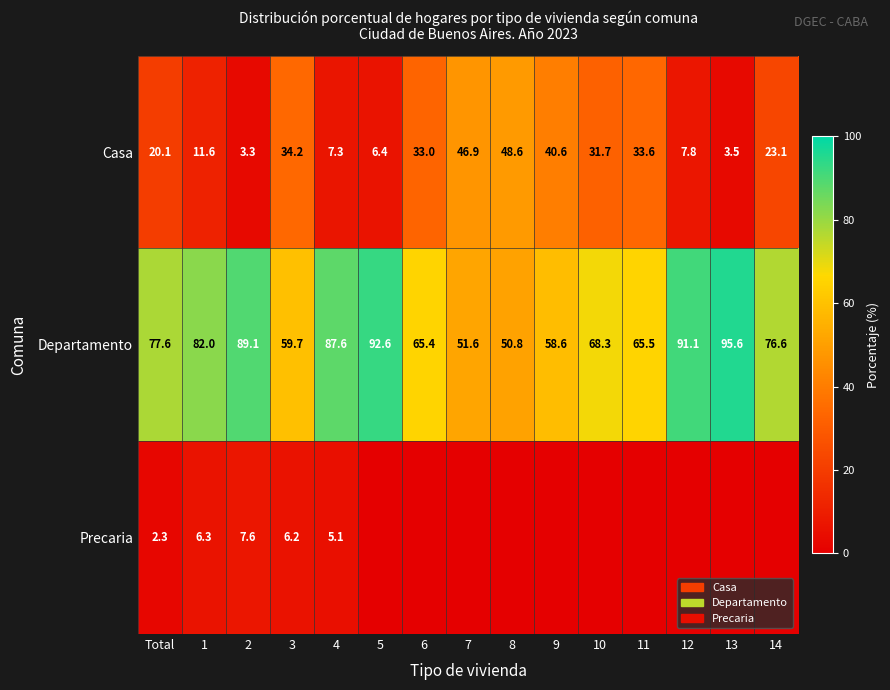

What is the greatest value displayed?

95.6